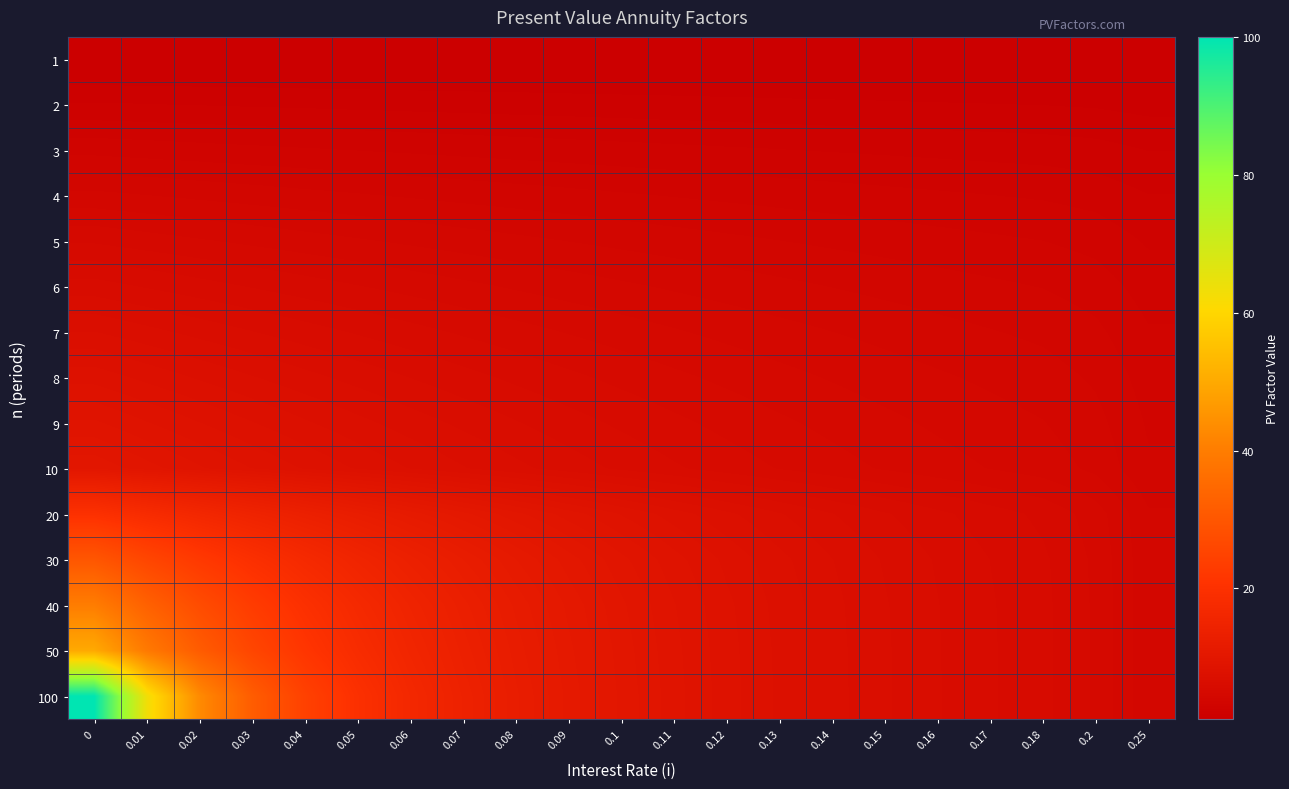

What is the spread (max minus min) of values at 0.18?

4.6